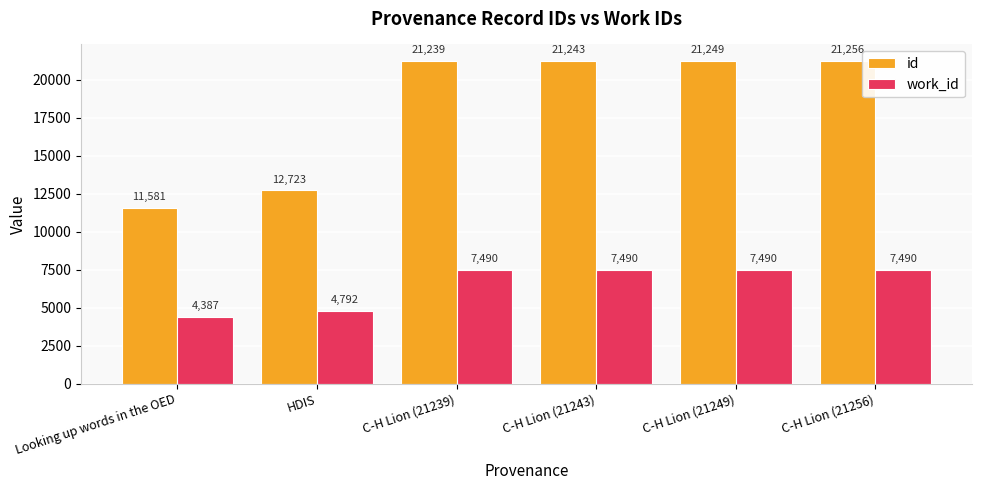

What is the average value of the id series?

18215